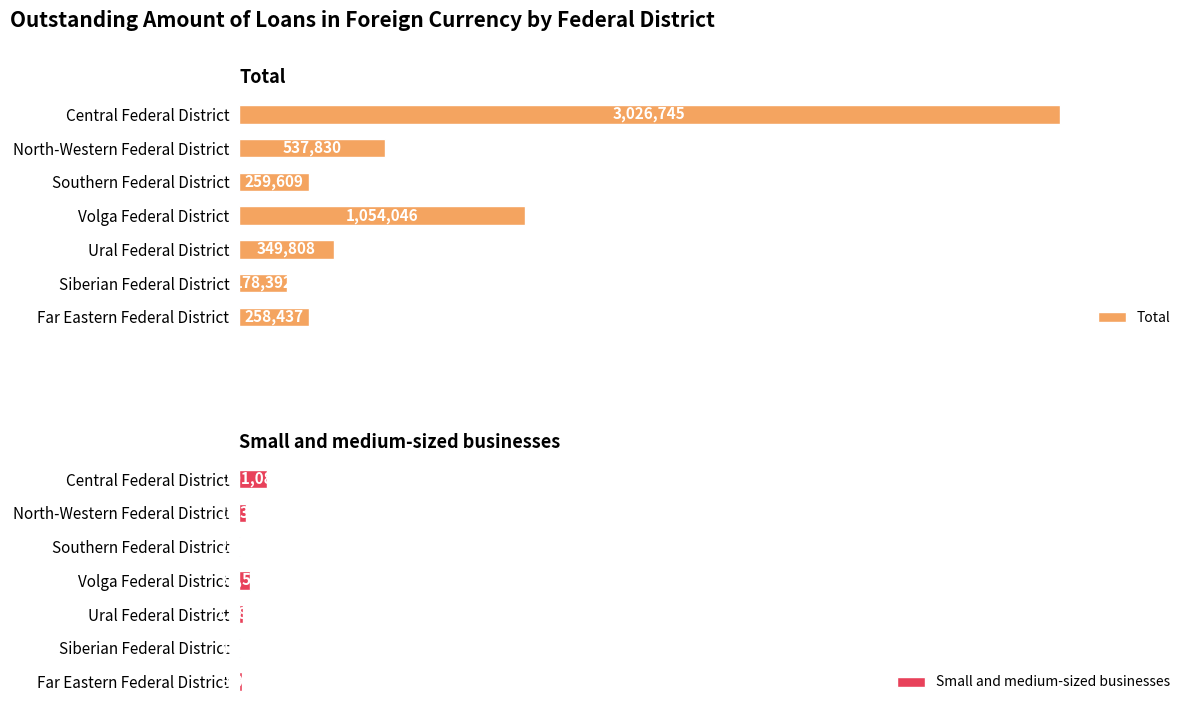

List the labels in order of Total value, largest first.

Central Federal District, Volga Federal District, North-Western Federal District, Ural Federal District, Southern Federal District, Far Eastern Federal District, Siberian Federal District